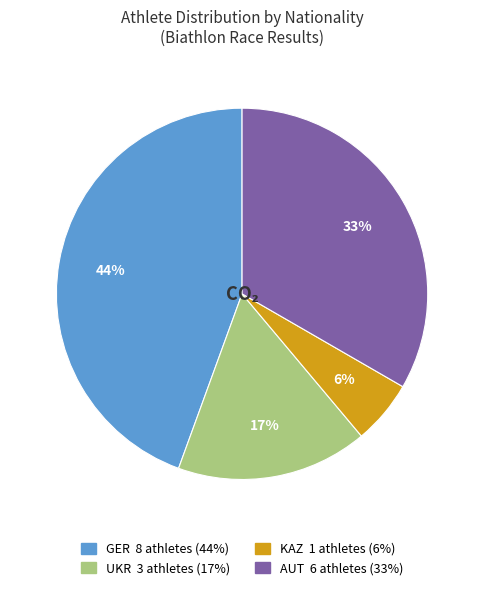

How many slices are in this pie chart?

4